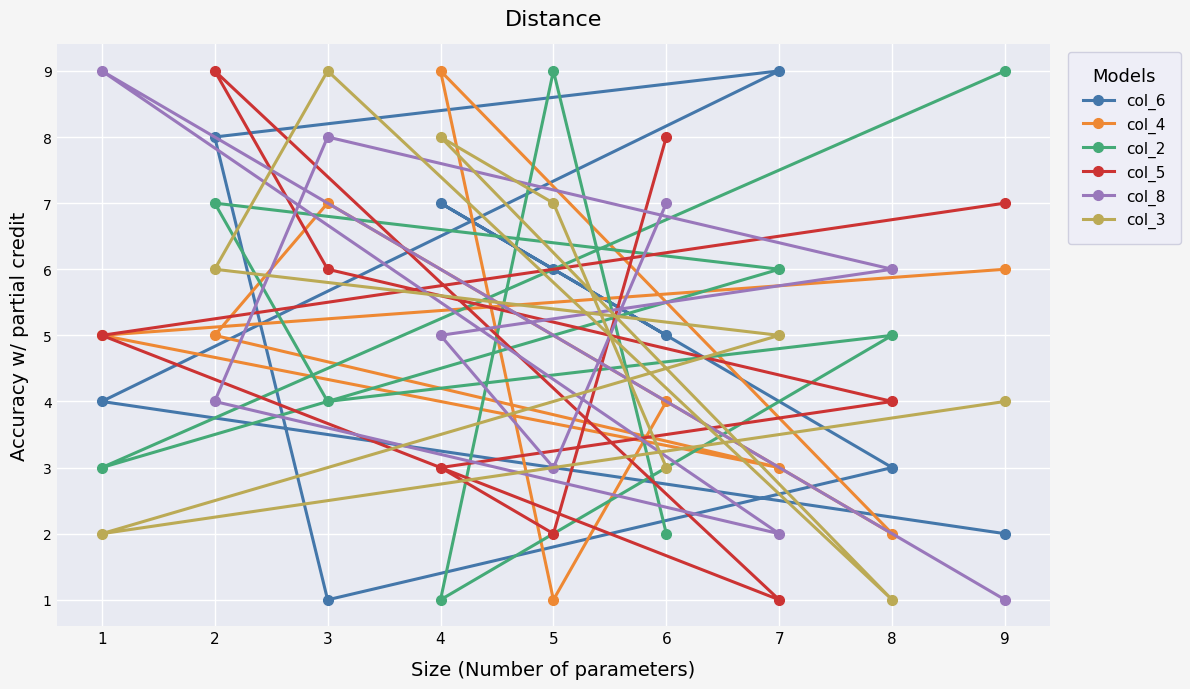

How many data points does each series have?

9